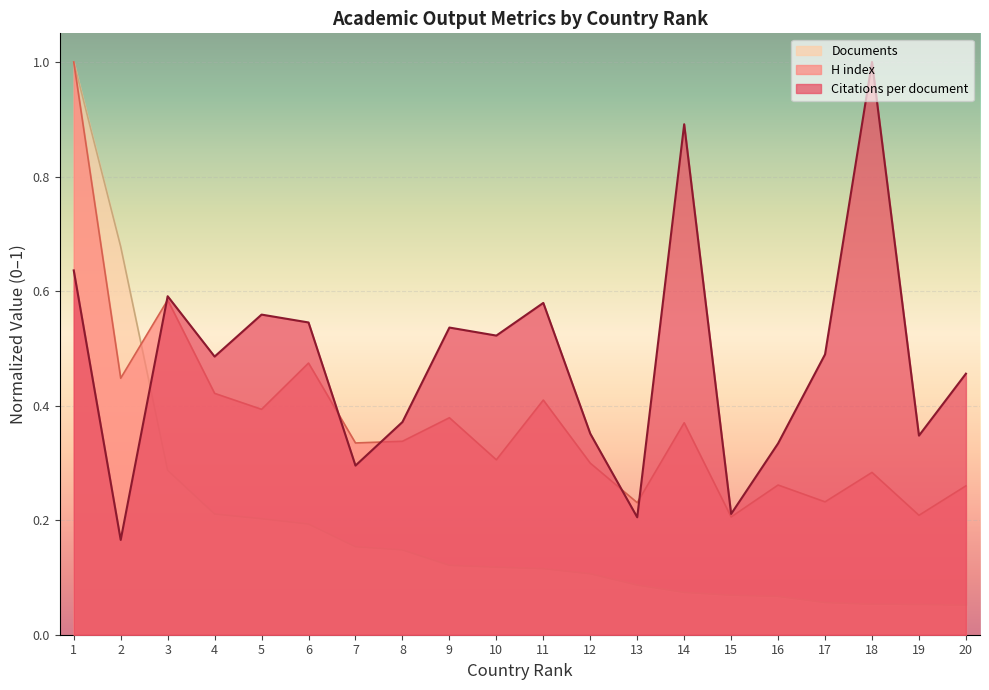

Which category has the highest value in the Documents series?

1